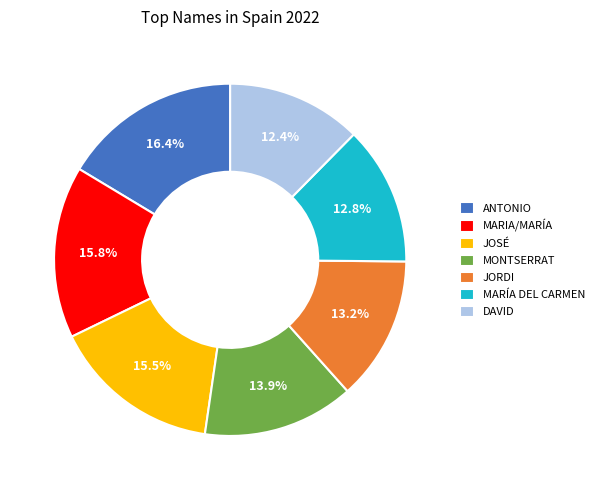

Is ANTONIO the majority of the pie?

No